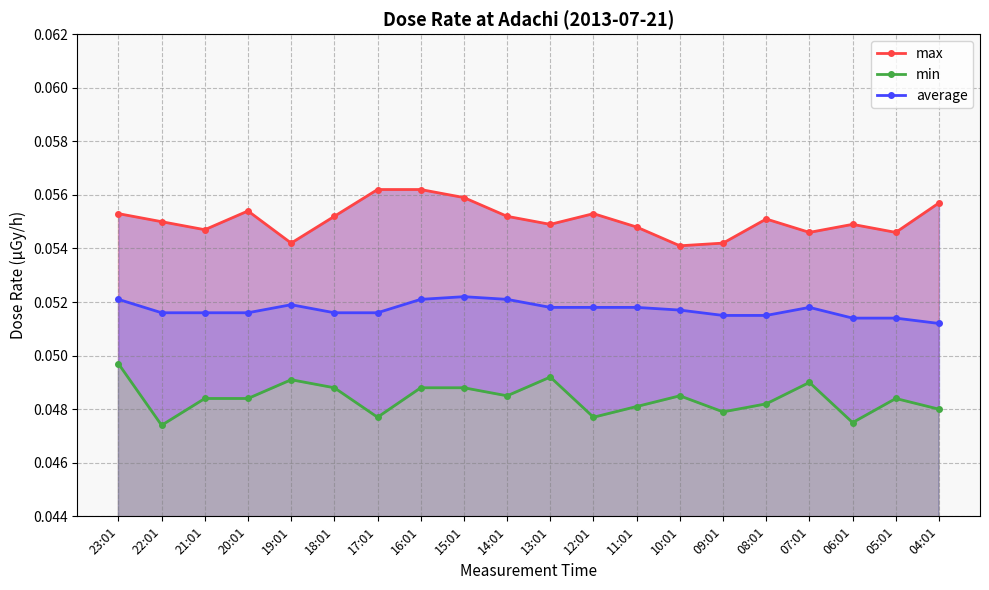

What is the maximum value for max?

0.1